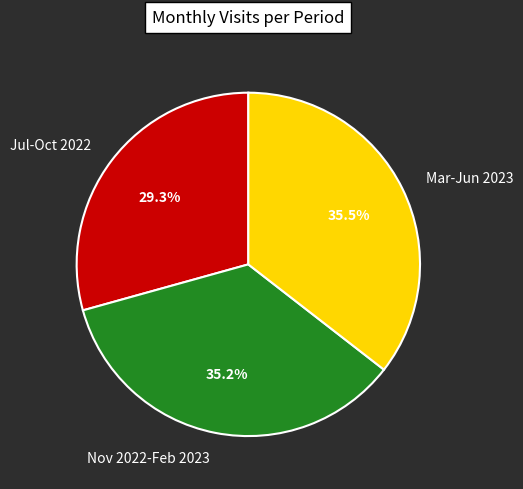

Is the sum of Jul-Oct 2022 and Nov 2022-Feb 2023 greater than half?

Yes